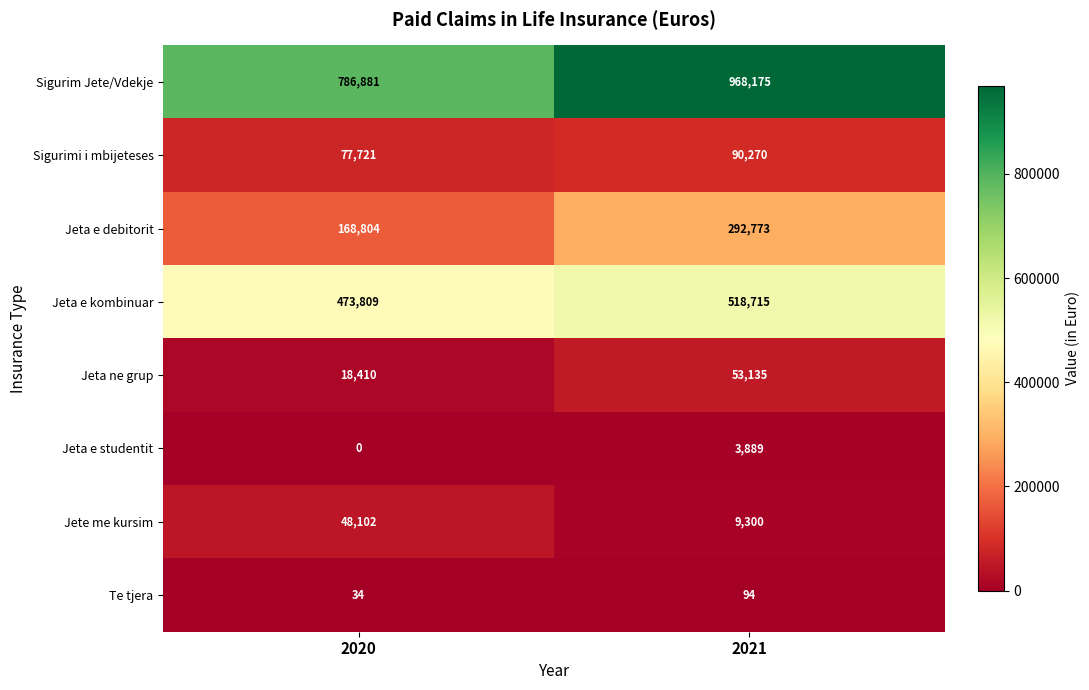

Is it true that Jete me kursim equals 9300 at 2021?

True